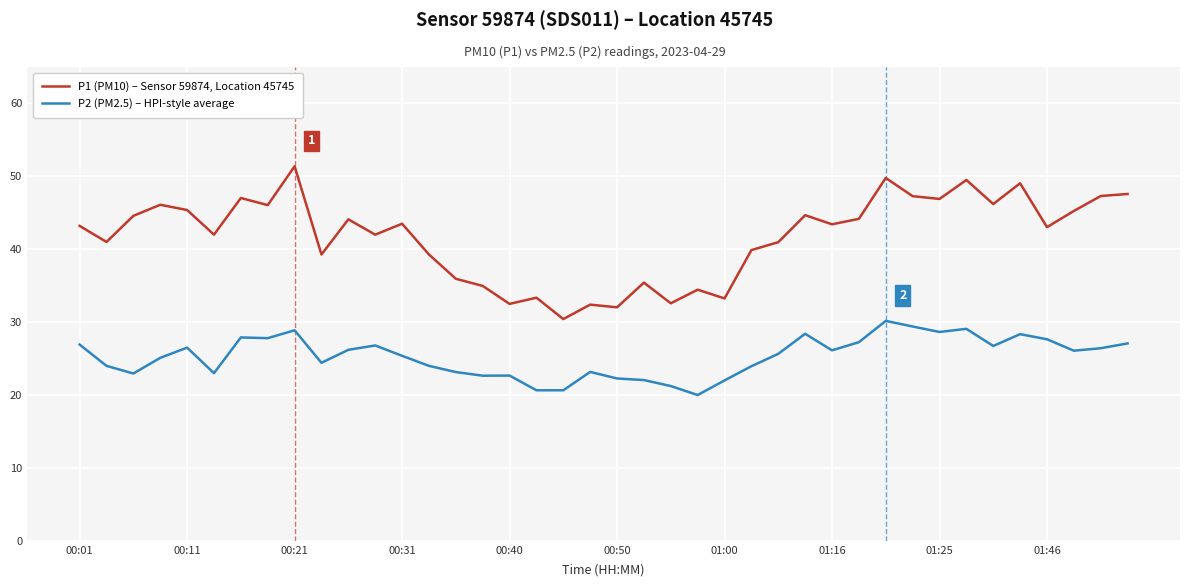

What is the smallest value displayed?

20.0